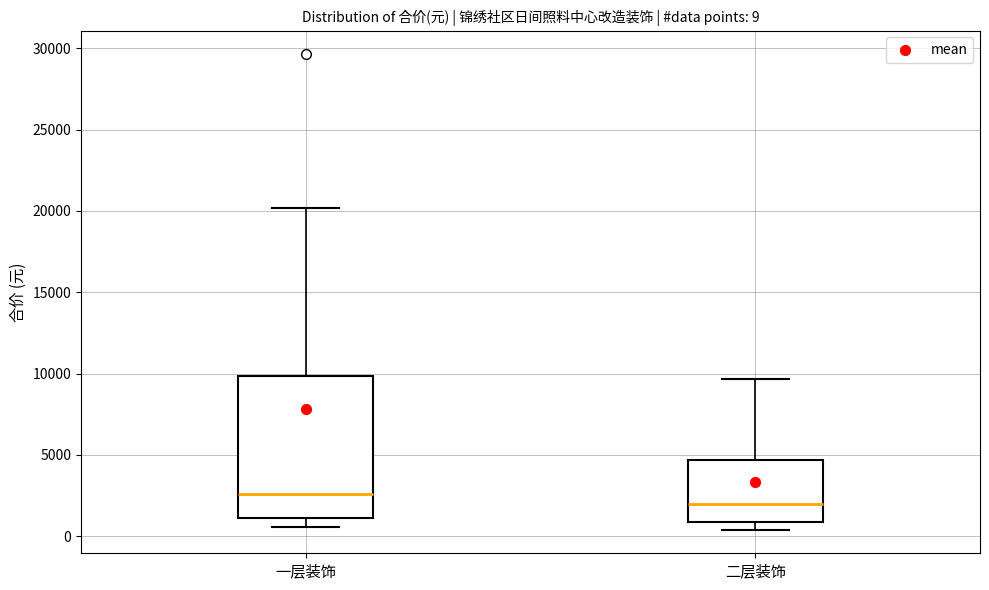

Which box has the lowest median line?

二层装饰